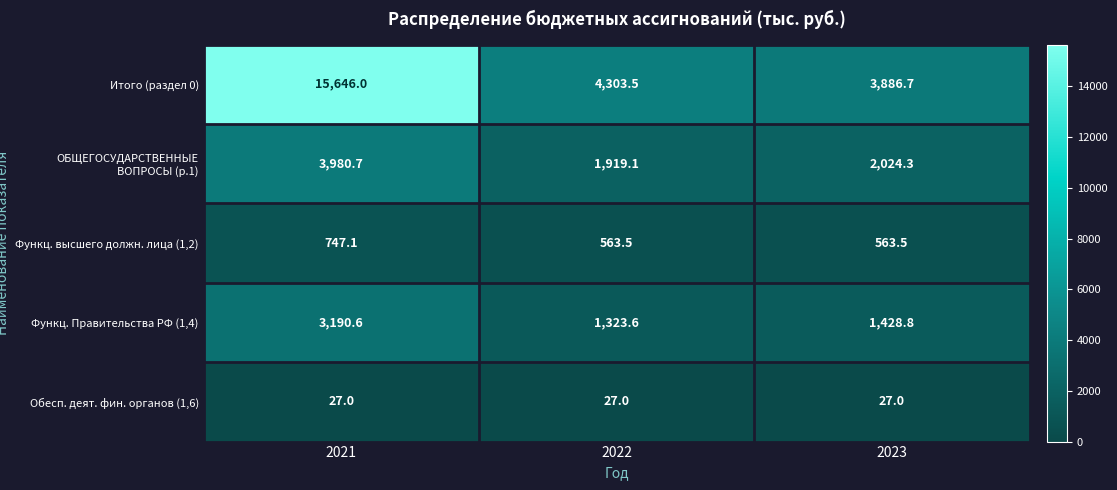

Which series has the largest range (max minus min)?

Итого (раздел 0)